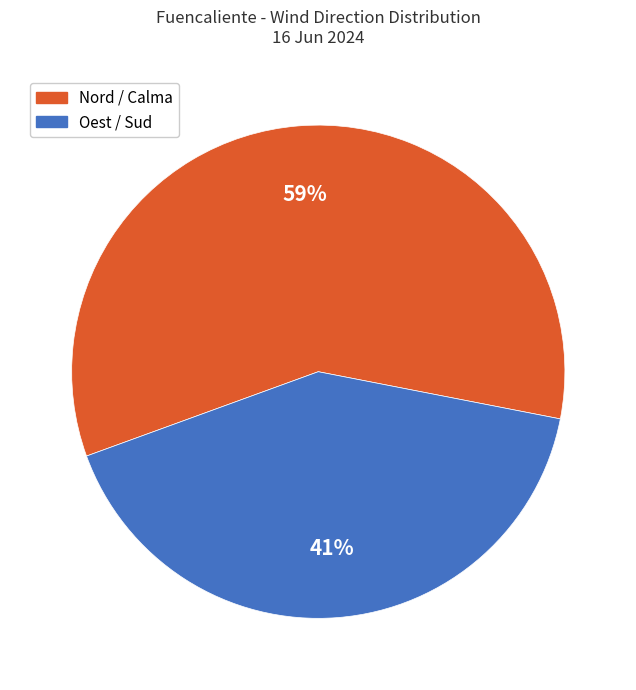

To the nearest percent, what is the average slice percentage?

50%